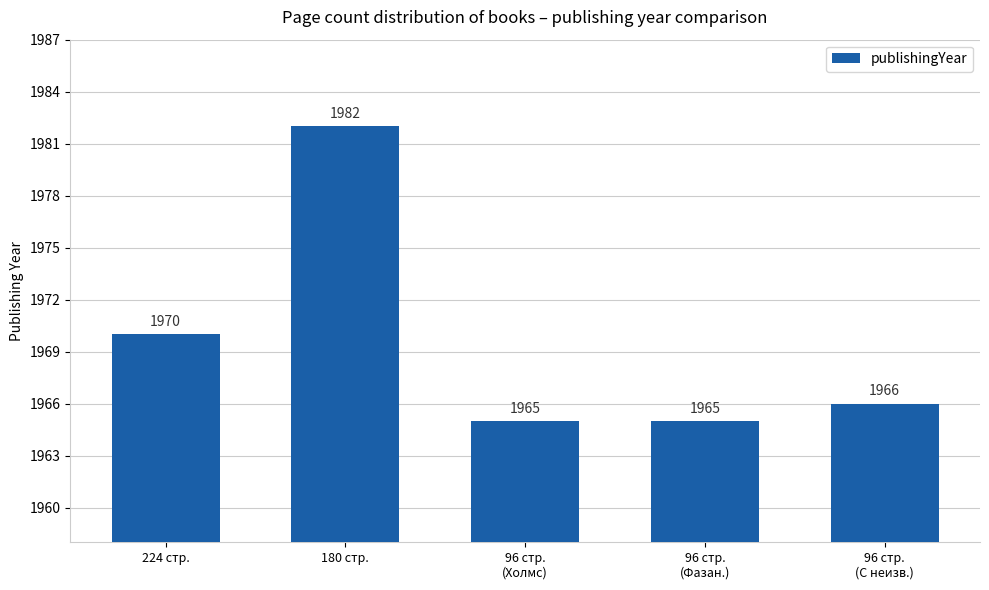

What is the ratio of the value at 180 стр. to the value at 96 стр.
(Фазан.)?

1.0